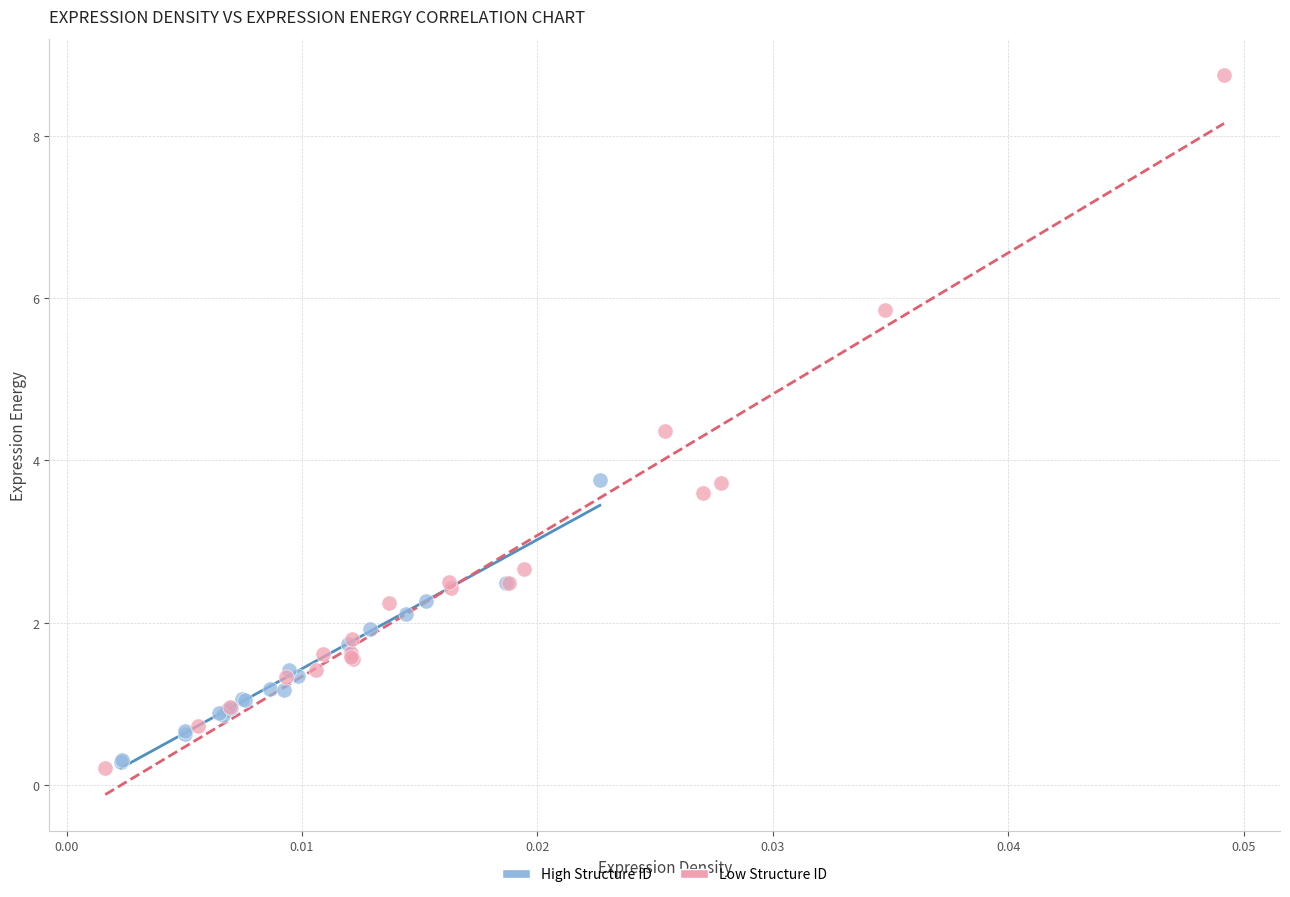

Which series reaches the maximum Y coordinate?

Low Structure ID